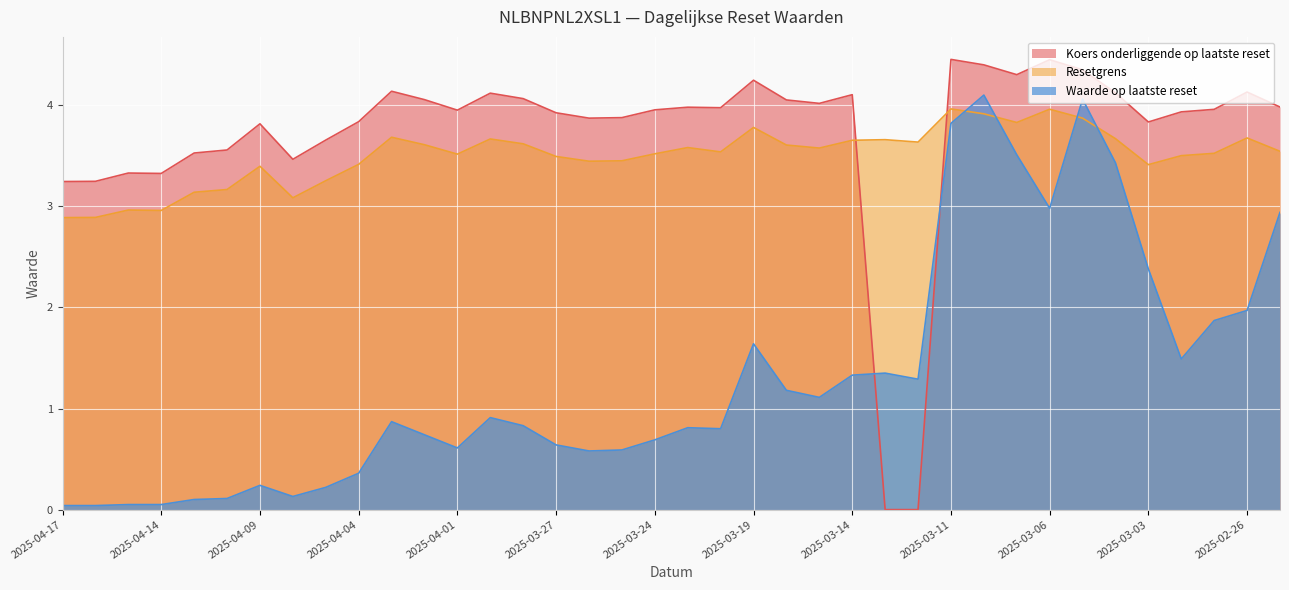

True or false: Waarde op laatste reset and Resetgrens cross at least once.

True